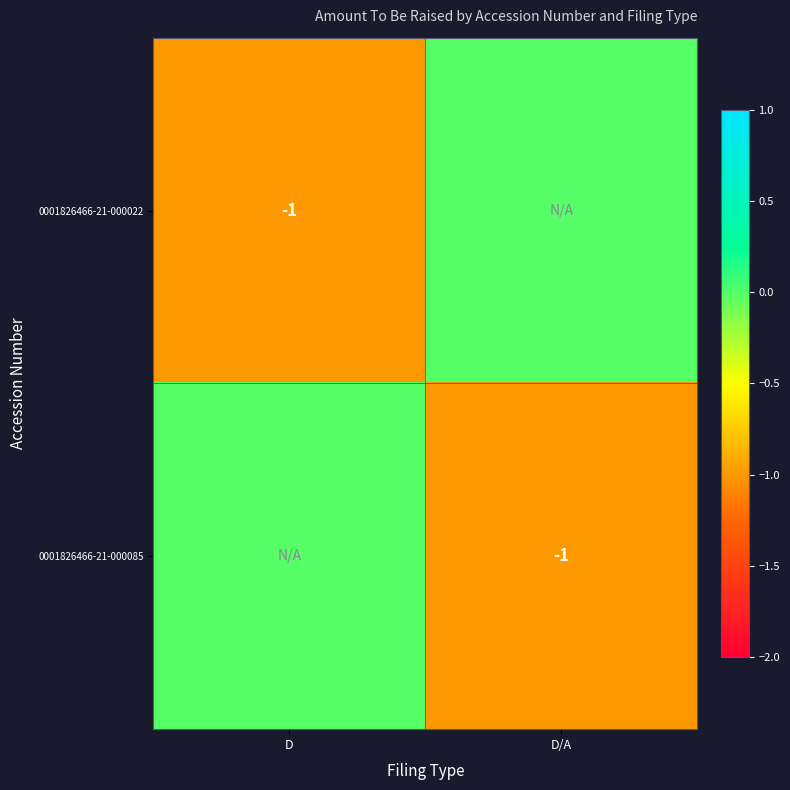

The value of 0001826466-21-000022 at D is 0. True or false?

False